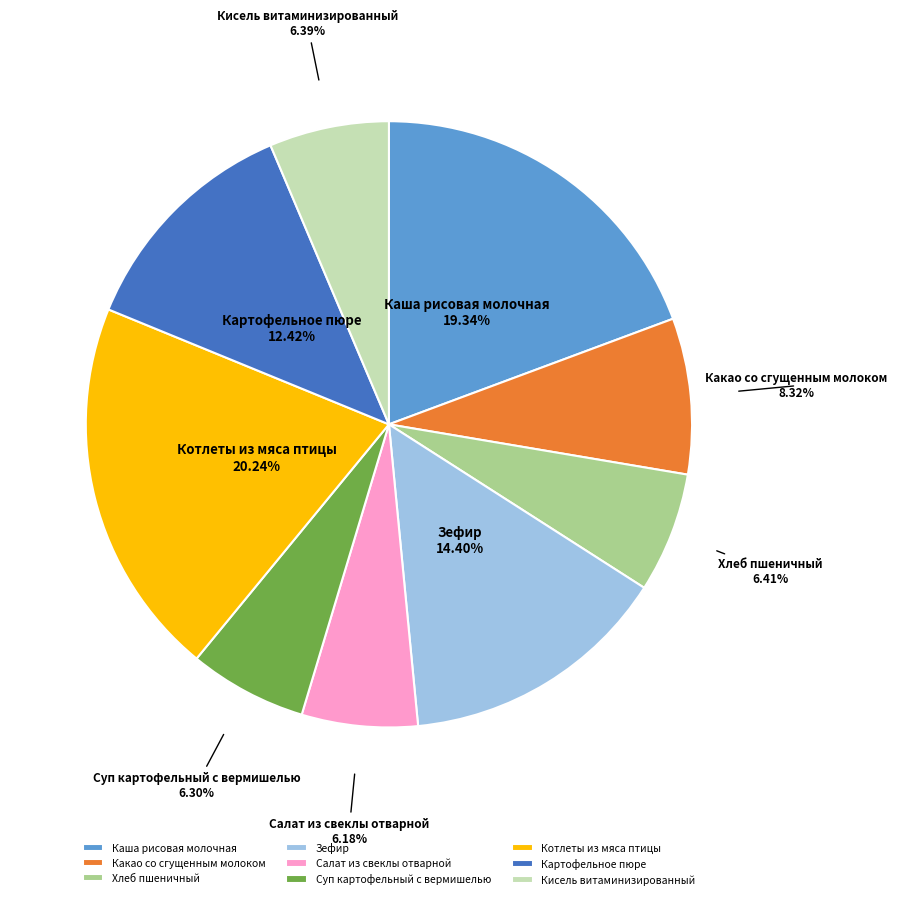

What is the ratio of the value at Зефир to the value at Кисель витаминизированный?

2.3